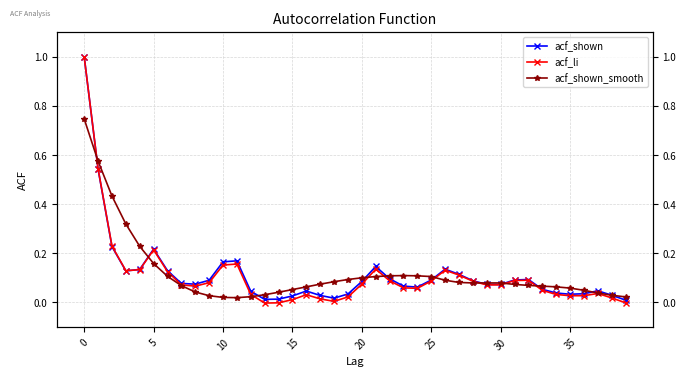

True or false: acf_shown has a value of 0.2 at 30.

False